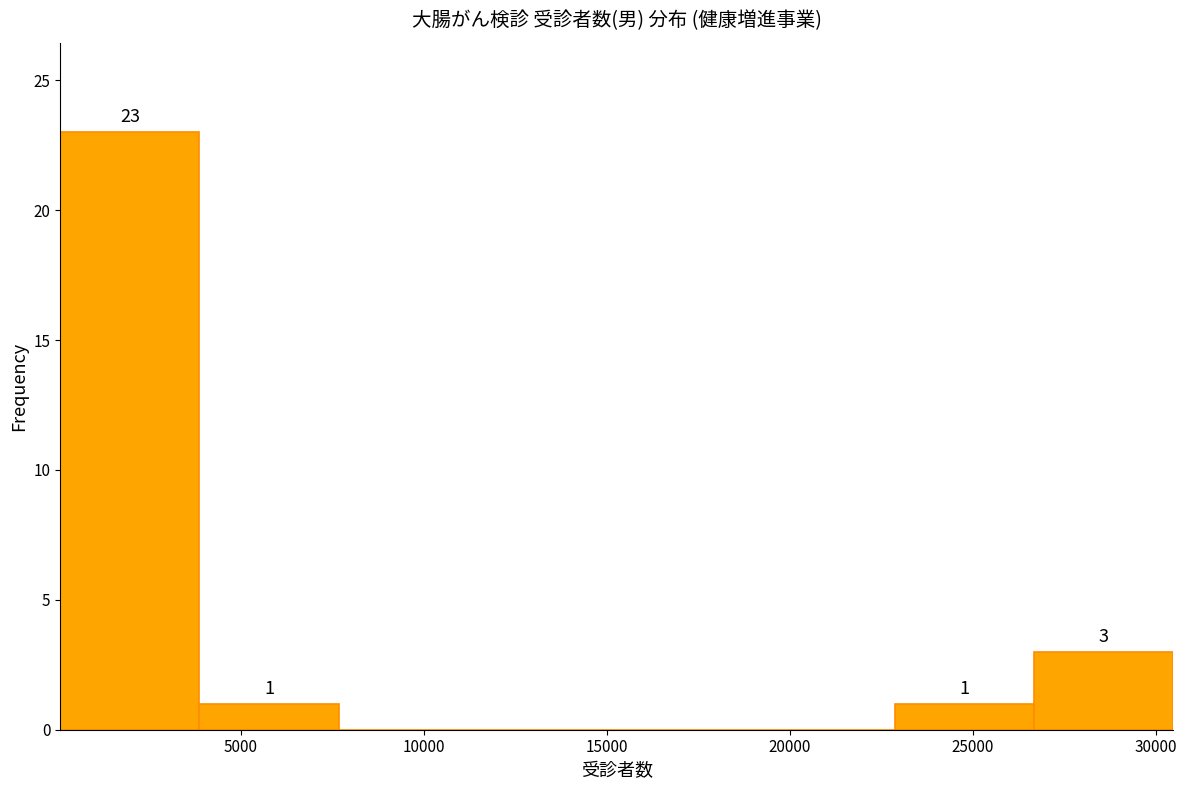

Over which range of the x-axis is the bar tallest?

0 to 4000